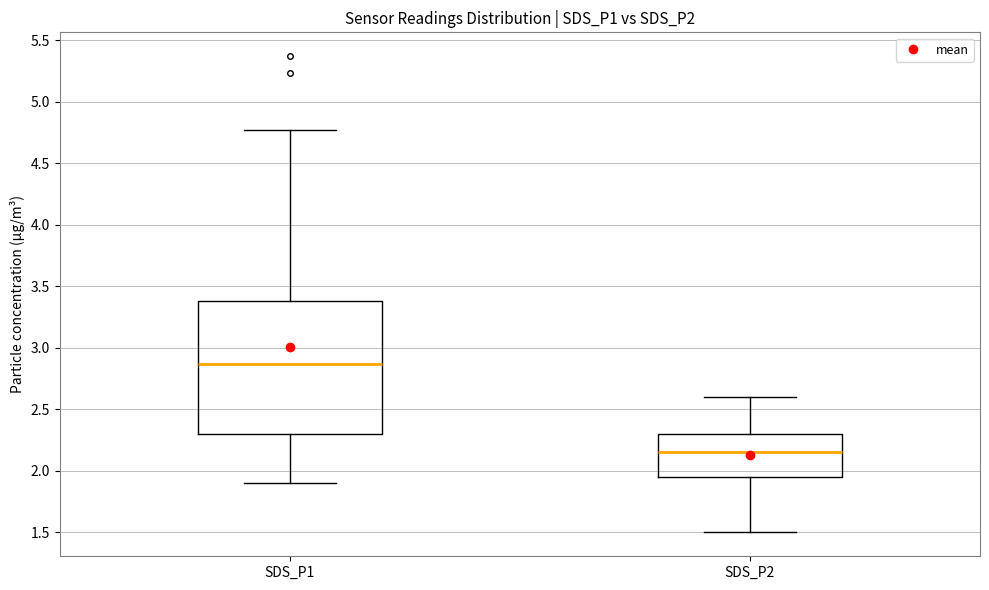

Reading left to right, read every box against the y-axis: the position of its median line, the range the box covers, and the ends of its whiskers. The values are not printed on the chart, so give them approximately, as read against the axis.

SDS_P1: median 2.85, box 2.30 to 3.40, whiskers 1.90 to 4.75
SDS_P2: median 2.15, box 1.95 to 2.30, whiskers 1.50 to 2.60